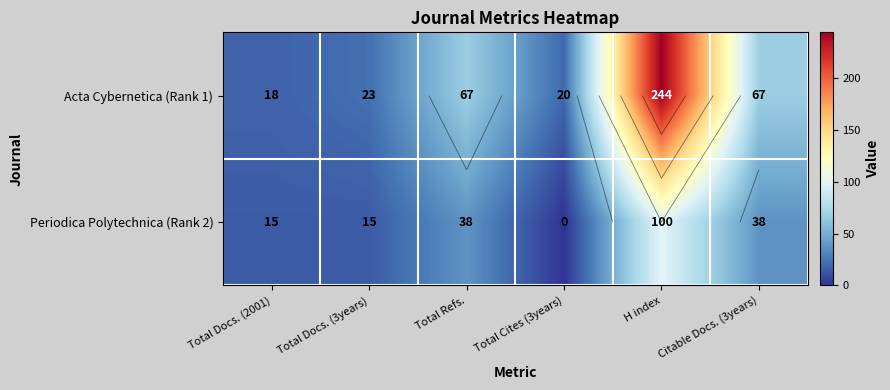

How many values in the Periodica Polytechnica (Rank 2) series are below 38?

3